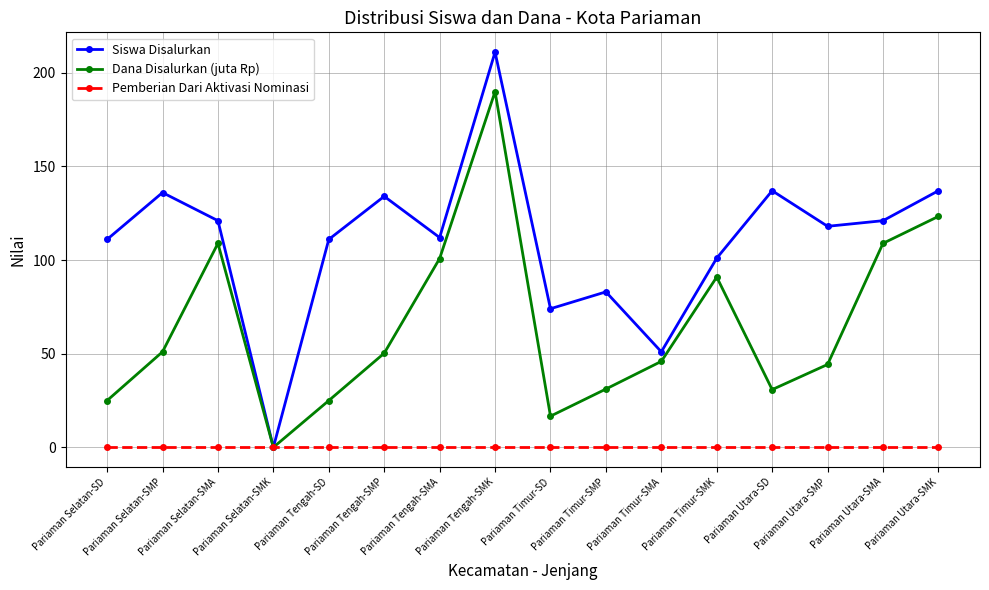

Which series has the largest range (max minus min)?

Siswa Disalurkan